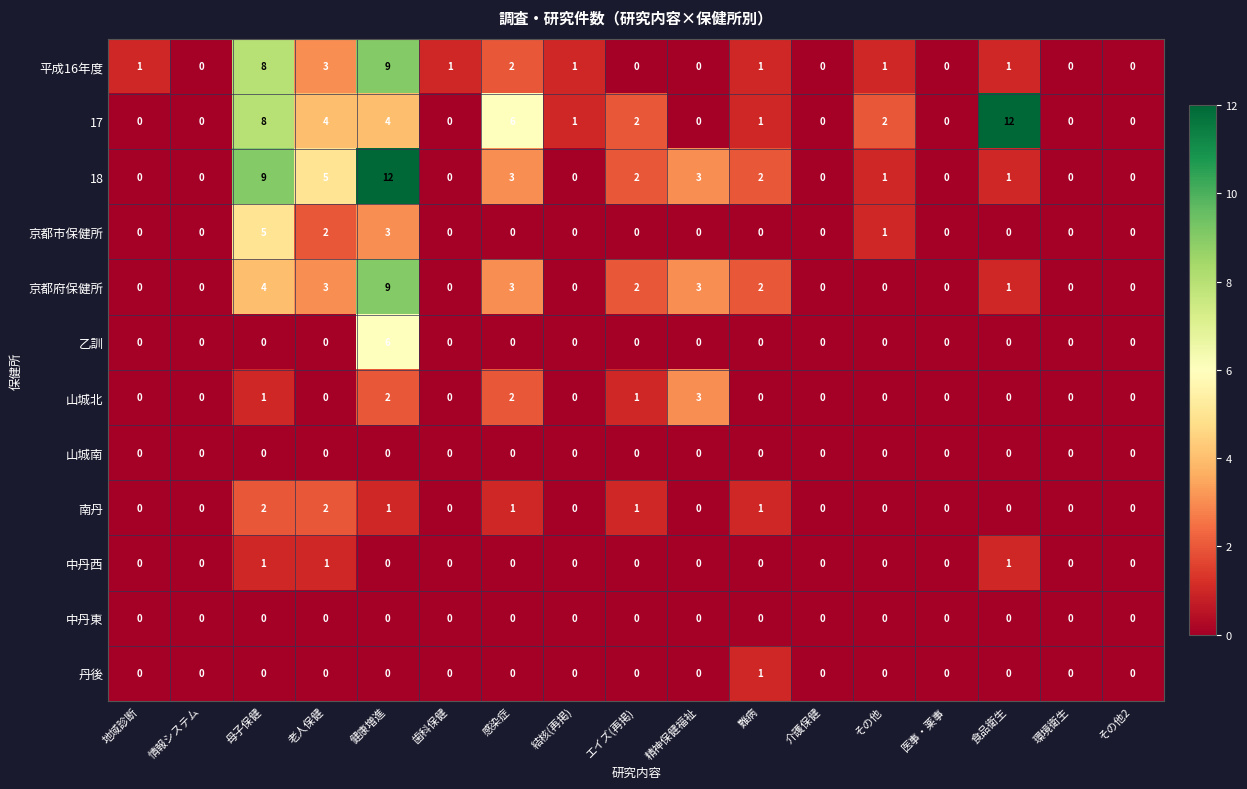

Which series changed the most between 健康増進 and その他?

18